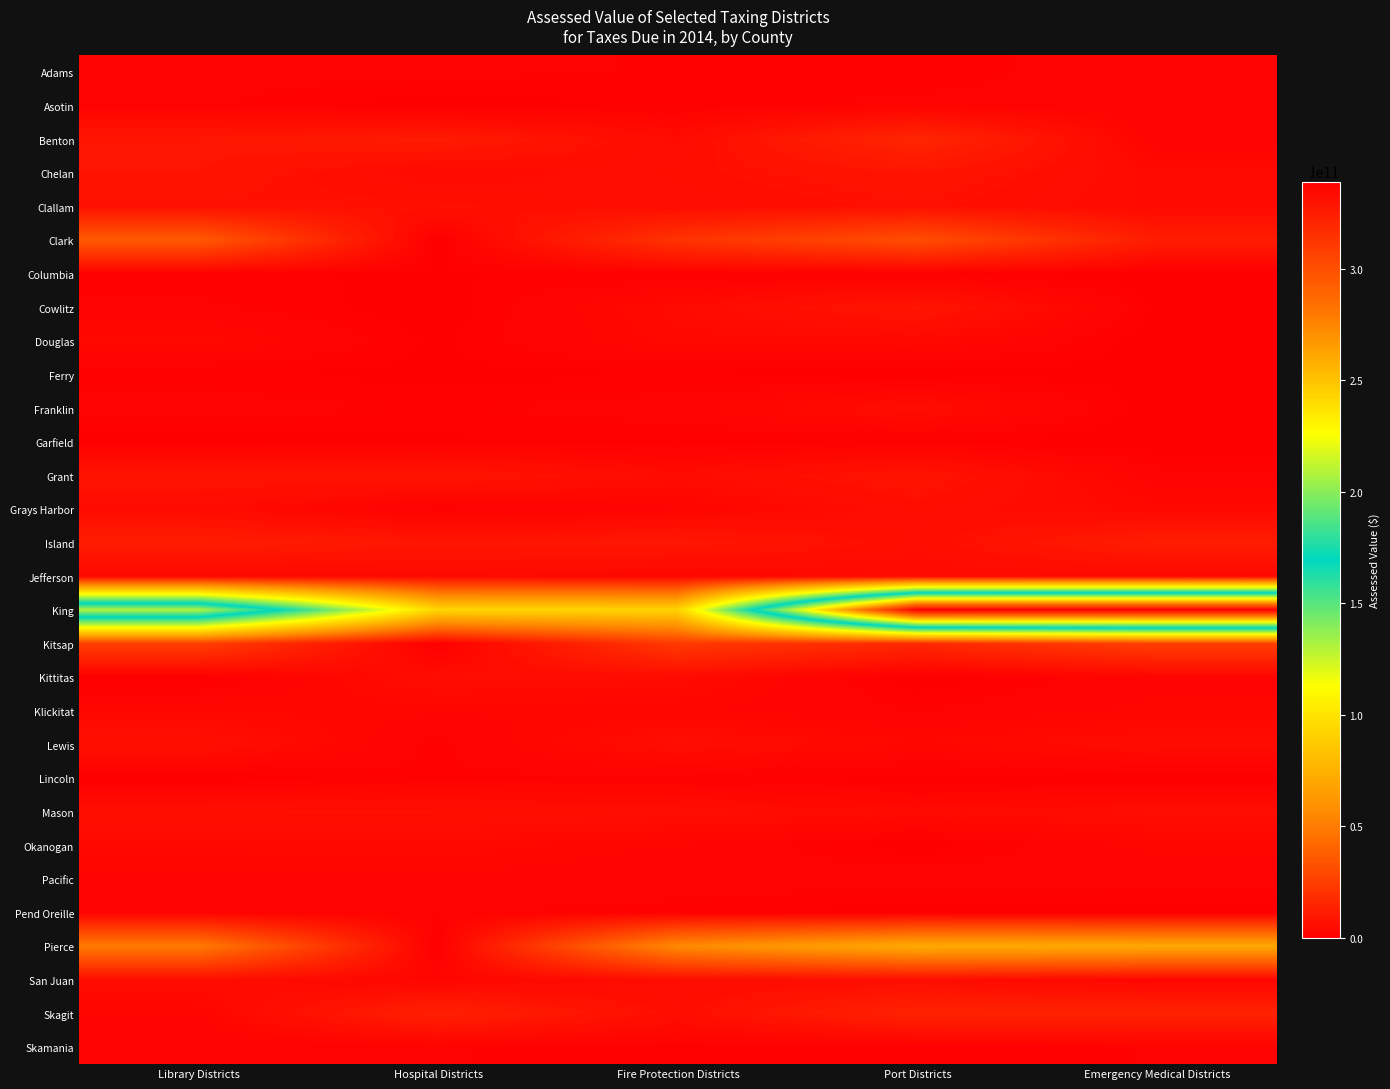

Reading left to right, what are all the values shown in this chart?

Adams: Library Districts=1757619030	Hospital Districts=1789799748	Fire Protection Districts=1170989378	Port Districts=1022352023	Emergency Medical Districts=1789799748
Asotin: Library Districts=1543591774	Hospital Districts=0	Fire Protection Districts=970212257	Port Districts=1543591774	Emergency Medical Districts=1433270154
Benton: Library Districts=9112442779	Hospital Districts=11208372076	Fire Protection Districts=5001542709	Port Districts=15931933330	Emergency Medical Districts=1737814478
Chelan: Library Districts=8602216676	Hospital Districts=4289422520	Fire Protection Districts=6115038548	Port Districts=8602216676	Emergency Medical Districts=4289422520
Clallam: Library Districts=7002941388	Hospital Districts=7002941388	Fire Protection Districts=5340886796	Port Districts=7002941388	Emergency Medical Districts=4286331488
Clark: Library Districts=36259758503	Hospital Districts=0	Fire Protection Districts=20860440300	Port Districts=31787304927	Emergency Medical Districts=12026086934
Columbia: Library Districts=648914771	Hospital Districts=654839921	Fire Protection Districts=622434195	Port Districts=654839921	Emergency Medical Districts=0
Cowlitz: Library Districts=1668562219	Hospital Districts=0	Fire Protection Districts=4460332923	Port Districts=8916632981	Emergency Medical Districts=438639138
Douglas: Library Districts=3850142143	Hospital Districts=442335980	Fire Protection Districts=3744190273	Port Districts=3889175219	Emergency Medical Districts=92410586
Ferry: Library Districts=622587537	Hospital Districts=414046438	Fire Protection Districts=485895928	Port Districts=0	Emergency Medical Districts=419367333
Franklin: Library Districts=2165550185	Hospital Districts=1125316525	Fire Protection Districts=2136503461	Port Districts=5651395794	Emergency Medical Districts=0
Garfield: Library Districts=0	Hospital Districts=529821315	Fire Protection Districts=529821315	Port Districts=531279167	Emergency Medical Districts=0
Grant: Library Districts=8074968545	Hospital Districts=8641882090	Fire Protection Districts=4974963183	Port Districts=8337391062	Emergency Medical Districts=1855415658
Grays Harbor: Library Districts=4923159169	Hospital Districts=908786720	Fire Protection Districts=2320694561	Port Districts=6004054364	Emergency Medical Districts=3693882860
Island: Library Districts=12054213752	Hospital Districts=9107587665	Fire Protection Districts=9736748950	Port Districts=5780139021	Emergency Medical Districts=12054213752
Jefferson: Library Districts=3198454859	Hospital Districts=4418001337	Fire Protection Districts=3116769526	Port Districts=4418216296	Emergency Medical Districts=4002625146
King: Library Districts=209206966373	Hospital Districts=93049700127	Fire Protection Districts=91695429161	Port Districts=339014424763	Emergency Medical Districts=339014424763
Kitsap: Library Districts=25910905304	Hospital Districts=0	Fire Protection Districts=23516590981	Port Districts=16532514218	Emergency Medical Districts=25863147957
Kittitas: Library Districts=0	Hospital Districts=5628576505	Fire Protection Districts=4716206335	Port Districts=0	Emergency Medical Districts=2179599238
Klickitat: Library Districts=3478197427	Hospital Districts=2700062808	Fire Protection Districts=2756194881	Port Districts=1335259985	Emergency Medical Districts=2924564909
Lewis: Library Districts=6616295944	Hospital Districts=988651318	Fire Protection Districts=5937241511	Port Districts=3432643354	Emergency Medical Districts=5320485289
Lincoln: Library Districts=0	Hospital Districts=1218668594	Fire Protection Districts=1053099815	Port Districts=0	Emergency Medical Districts=89839375
Mason: Library Districts=6701608755	Hospital Districts=6701608755	Fire Protection Districts=5893554163	Port Districts=4493986055	Emergency Medical Districts=5677441000
Okanogan: Library Districts=3664367691	Hospital Districts=3968656978	Fire Protection Districts=2437333001	Port Districts=0	Emergency Medical Districts=2890152958
Pacific: Library Districts=2157662505	Hospital Districts=2297583687	Fire Protection Districts=1621879656	Port Districts=2297578287	Emergency Medical Districts=1825625256
Pend Oreille: Library Districts=1379985611	Hospital Districts=1379985611	Fire Protection Districts=1158195773	Port Districts=0	Emergency Medical Districts=0
Pierce: Library Districts=49969772038	Hospital Districts=0	Fire Protection Districts=56143446312	Port Districts=71547746398	Emergency Medical Districts=70336068401
San Juan: Library Districts=5502428876	Hospital Districts=2751834337	Fire Protection Districts=5308163253	Port Districts=5502428876	Emergency Medical Districts=2751834337
Skagit: Library Districts=2490667313	Hospital Districts=13556924617	Fire Protection Districts=6045238813	Port Districts=14370022271	Emergency Medical Districts=14370022271
Skamania: Library Districts=1385989129	Hospital Districts=1385989129	Fire Protection Districts=1019997015	Port Districts=775118215	Emergency Medical Districts=1385989129